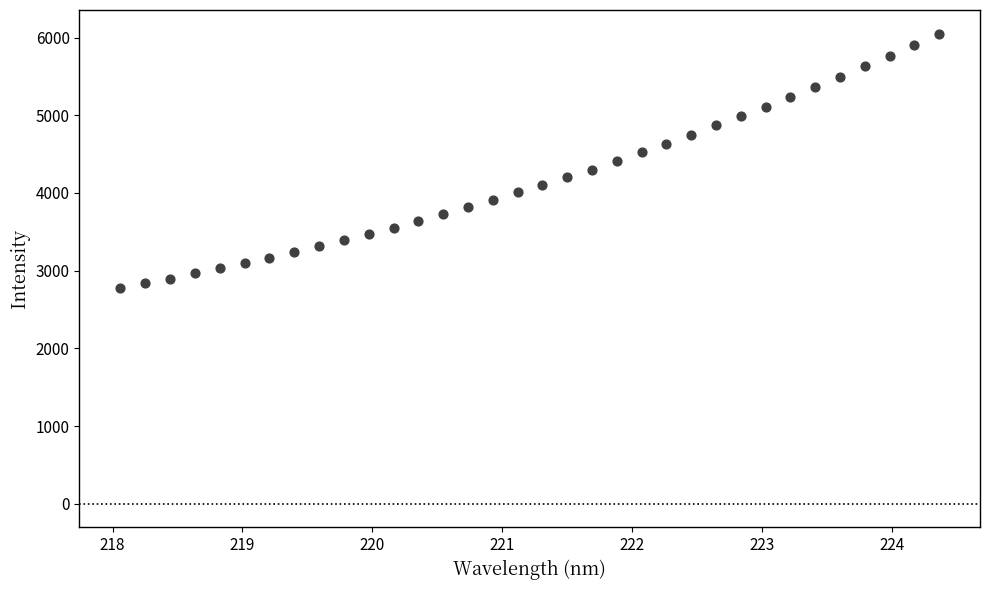

What is the range of X values (max minus min)?

6.3